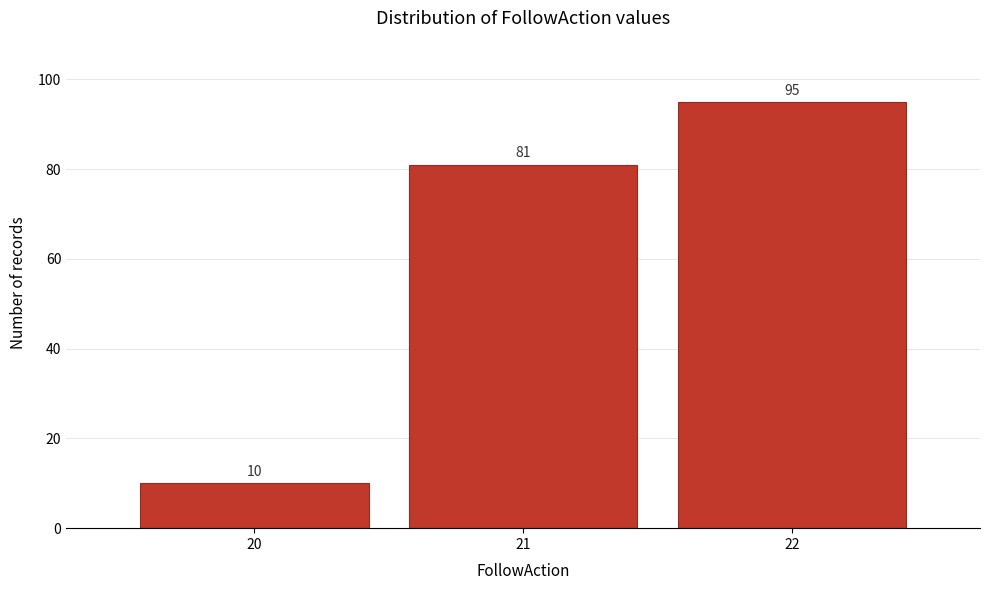

Reading left to right, list every bar in this chart as the range it spans on the x-axis followed by its height.

19.5 to 20.5: 10
20.5 to 21.5: 81
21.5 to 22.5: 95